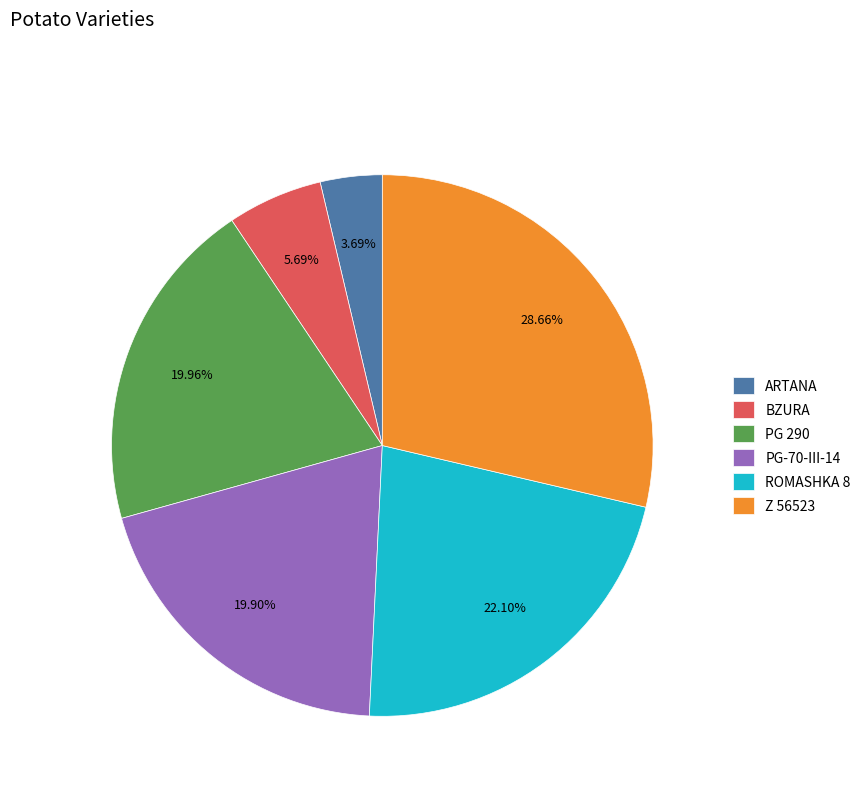

How many segments does this pie chart have?

6